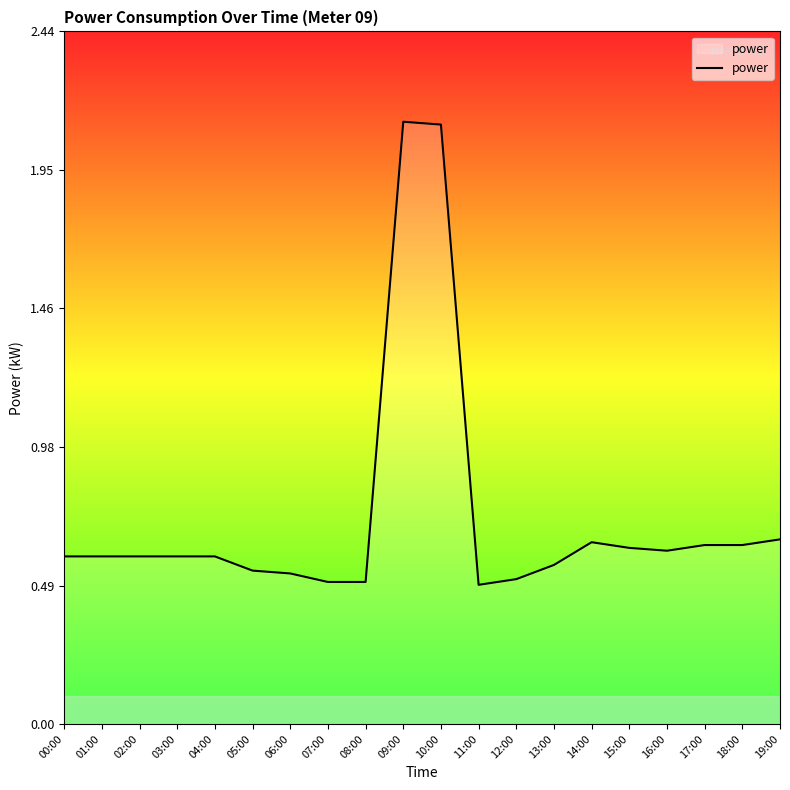

What position from the right is 04:00?

16